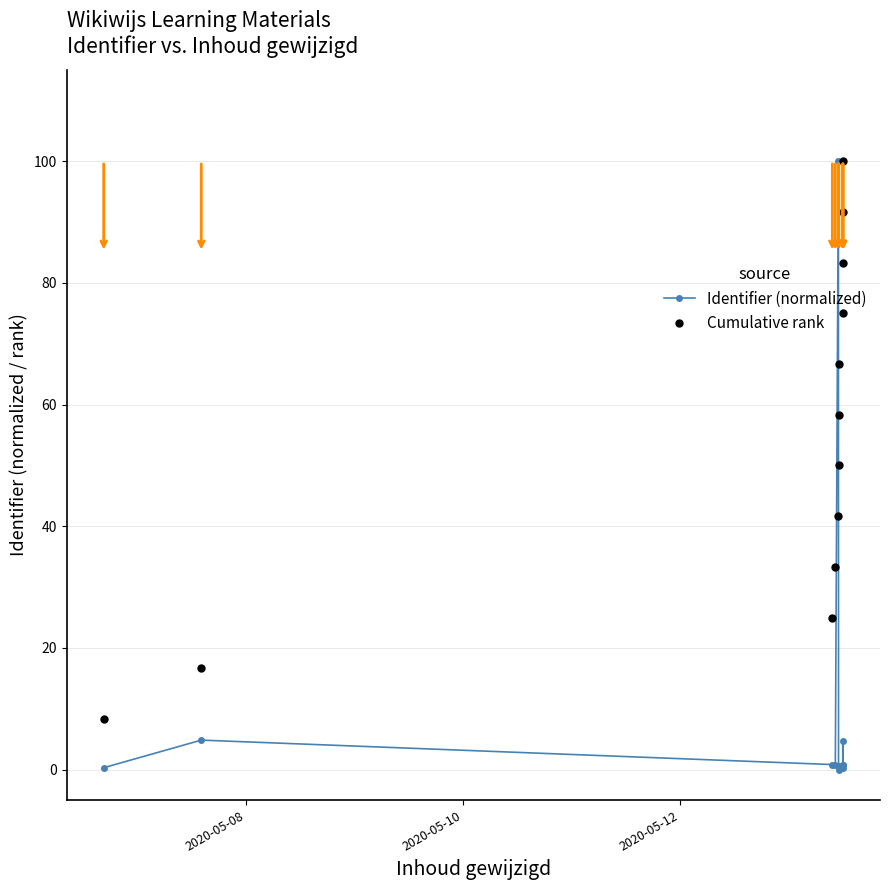

Rank the series by their average value, from highest to lowest.

Cumulative rank, Identifier (normalized)